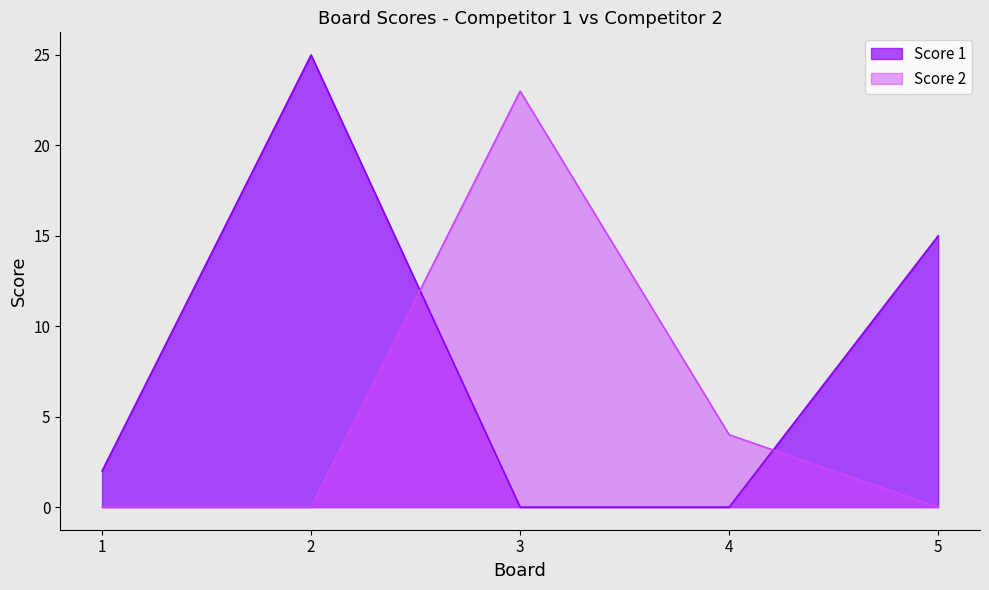

True or false: Score 1 has a value of 15 at 5.

True